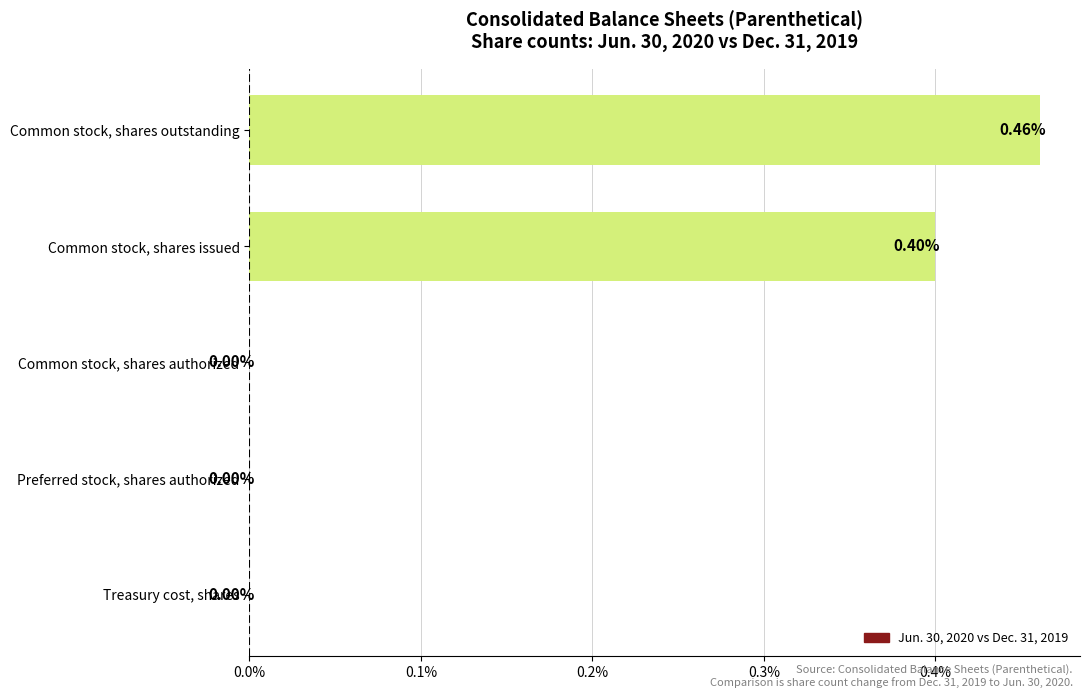

Which has a higher value, Common stock, shares issued or Common stock, shares outstanding?

Common stock, shares outstanding